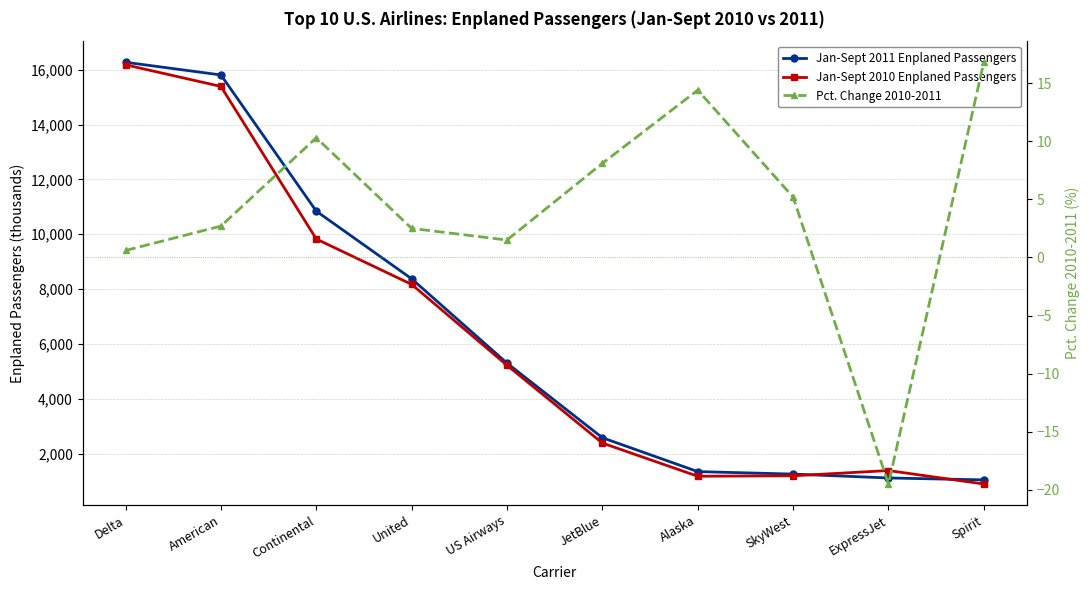

Reading left to right, list all the values displayed in this chart.

Jan-Sept 2011 Enplaned Passengers: 16271.2	15808.8	10841.9	8375.5	5299.6	2579.5	1344.2	1253.6	1112.4	1042.2
Jan-Sept 2010 Enplaned Passengers: 16178.5	15389.9	9826.2	8171.1	5221.9	2385.1	1175.2	1191.3	1382.6	892.1
Pct. Change 2010-2011: 0.6	2.7	10.3	2.5	1.5	8.1	14.4	5.2	-19.5	16.8